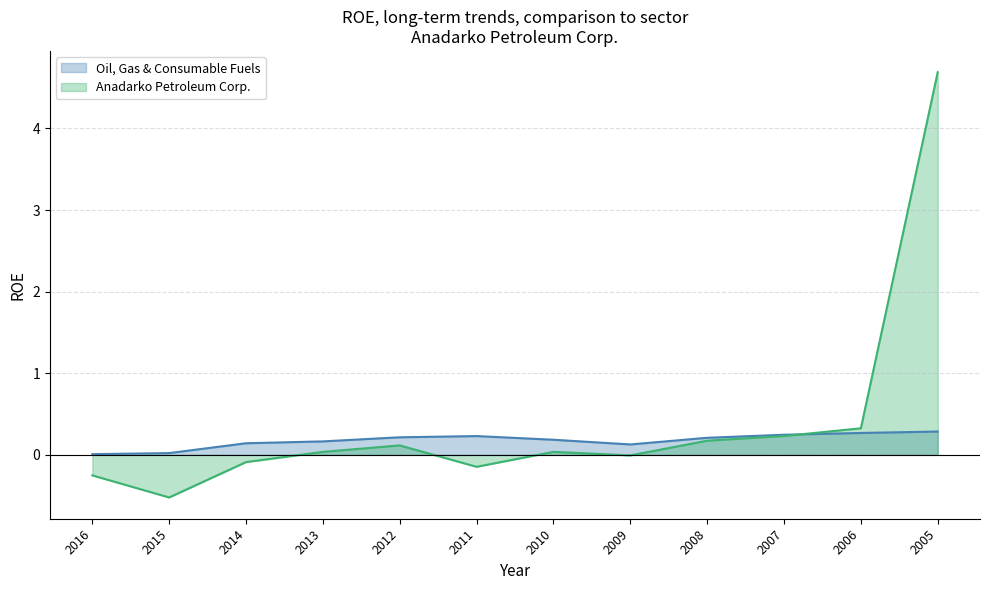

Between which two adjacent categories do Oil, Gas & Consumable Fuels and Anadarko Petroleum Corp. first intersect?

2007 and 2006